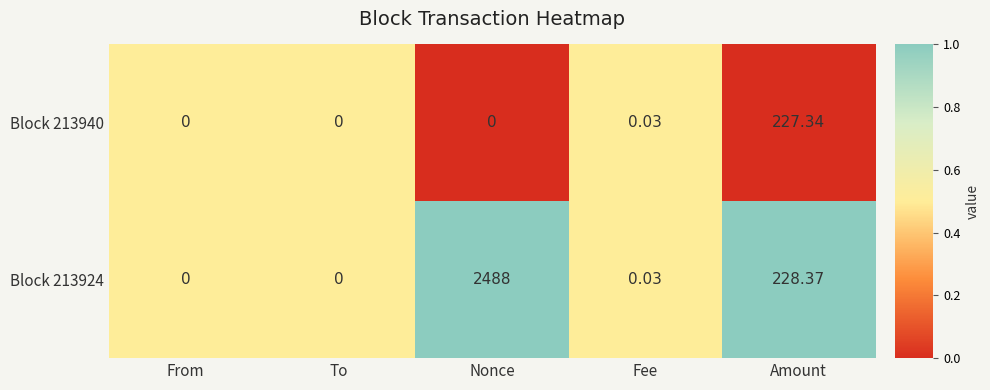

What is the total value across all series at Fee?

0.1